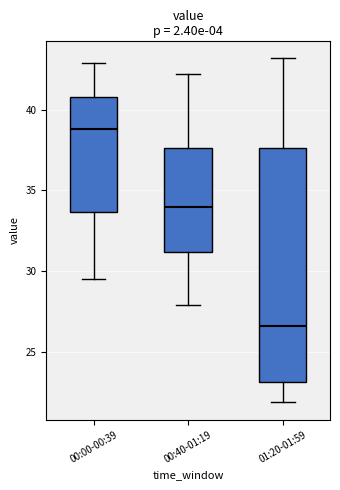

Comparing the boxes themselves (not the whiskers), which one is the tallest?

01:20-01:59